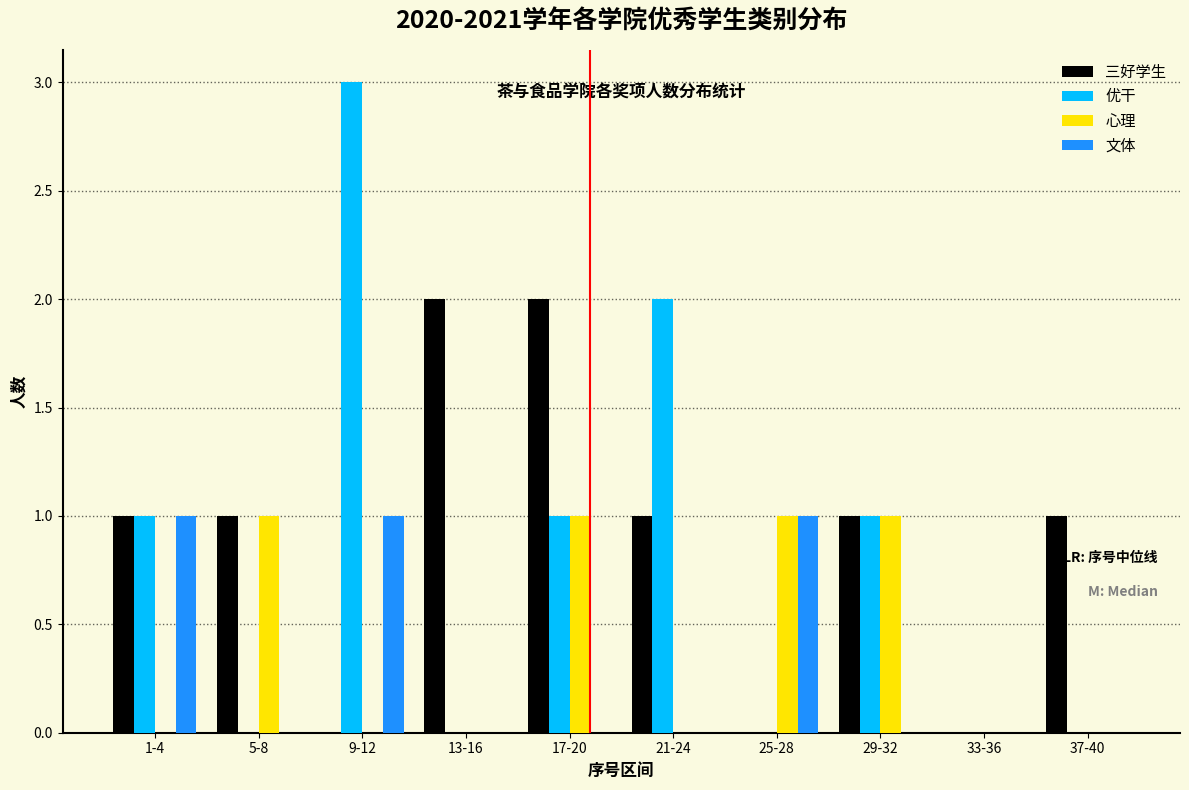

What is the sum of all 三好学生 values?

9